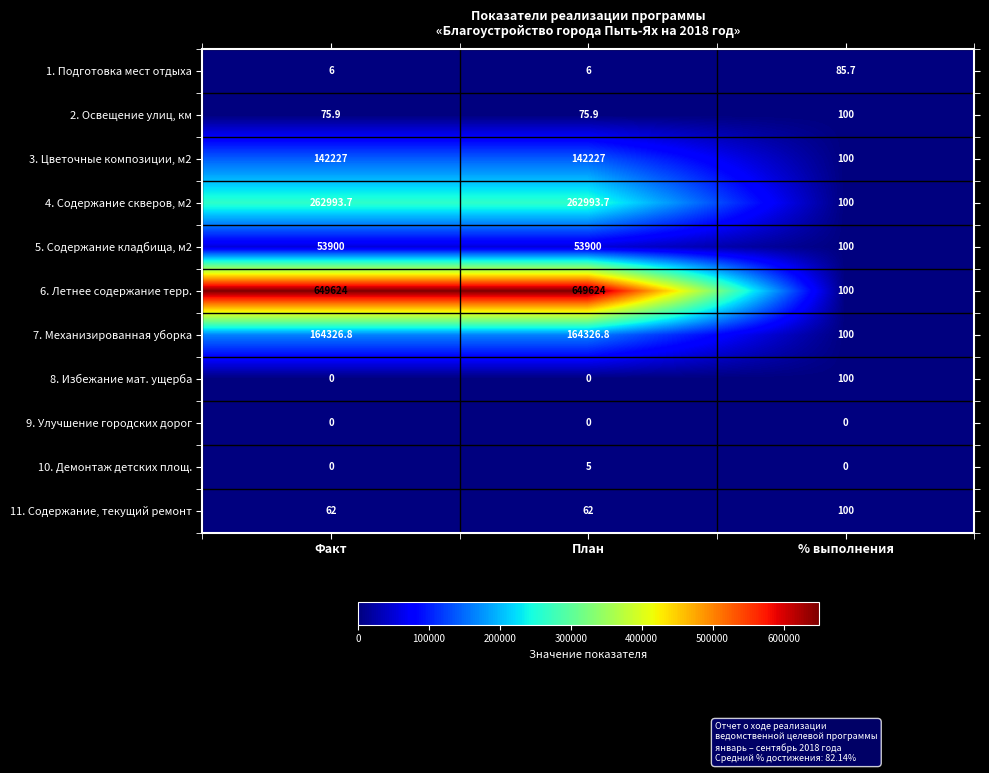

What is the maximum value shown in the chart?

649624.0